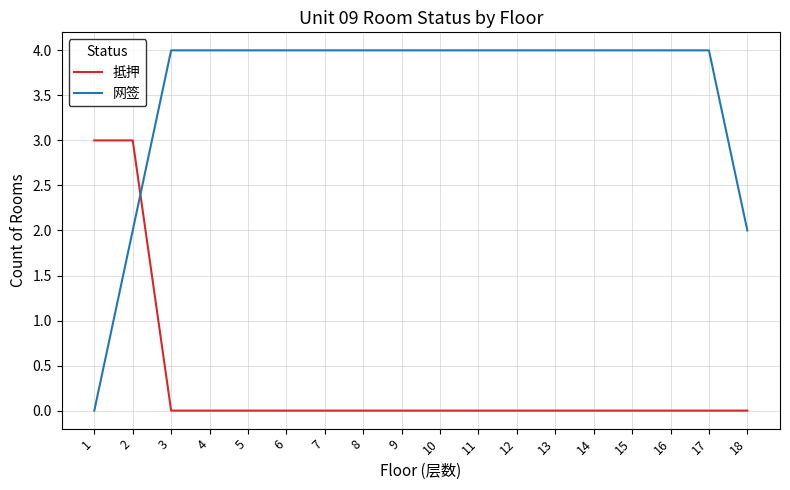

What is the spread (max minus min) of values at 15?

4